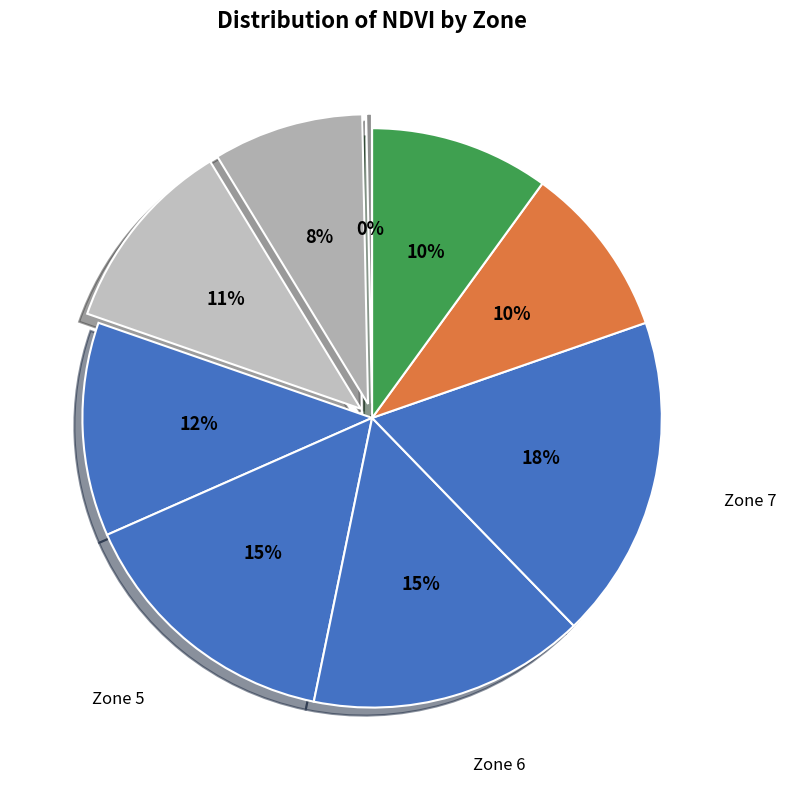

How many slices are in this pie chart?

9